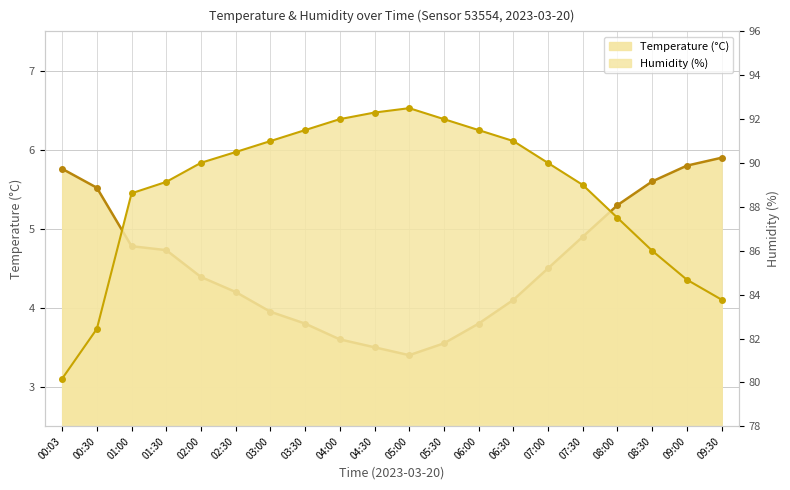

Reading right to left, list all the values displayed in this chart.

temperature_line: 09:30=5.9	09:00=5.8	08:30=5.6	08:00=5.3	07:30=4.9	07:00=4.5	06:30=4.1	06:00=3.8	05:30=3.5	05:00=3.4	04:30=3.5	04:00=3.6	03:30=3.8	03:00=4.0	02:30=4.2	02:00=4.4	01:30=4.7	01:00=4.8	00:30=5.5	00:03=5.8
humidity_line: 09:30=83.8	09:00=84.7	08:30=86.0	08:00=87.5	07:30=89.0	07:00=90.0	06:30=91.0	06:00=91.5	05:30=92.0	05:00=92.5	04:30=92.3	04:00=92.0	03:30=91.5	03:00=91.0	02:30=90.5	02:00=90.0	01:30=89.1	01:00=88.6	00:30=82.4	00:03=80.2